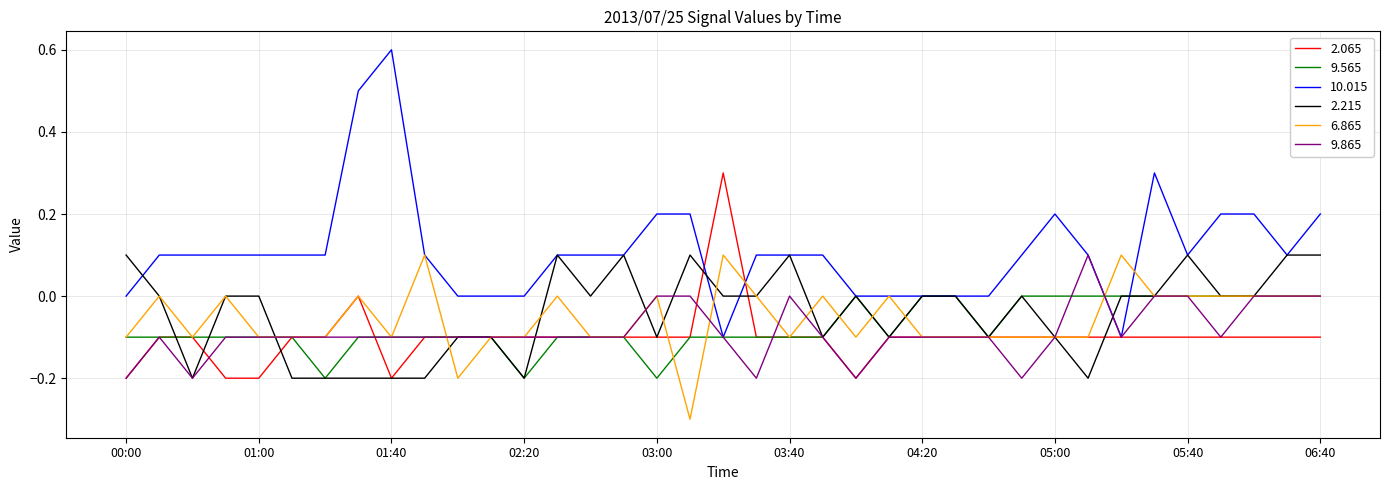

Which series has the largest range (max minus min)?

10.015